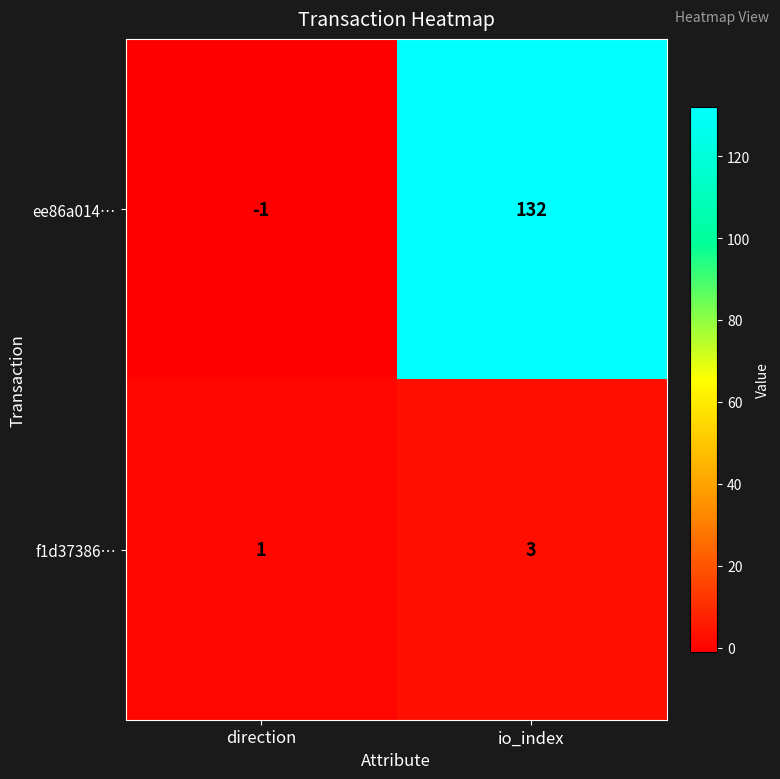

What is the sum of all ee86a014… values?

131